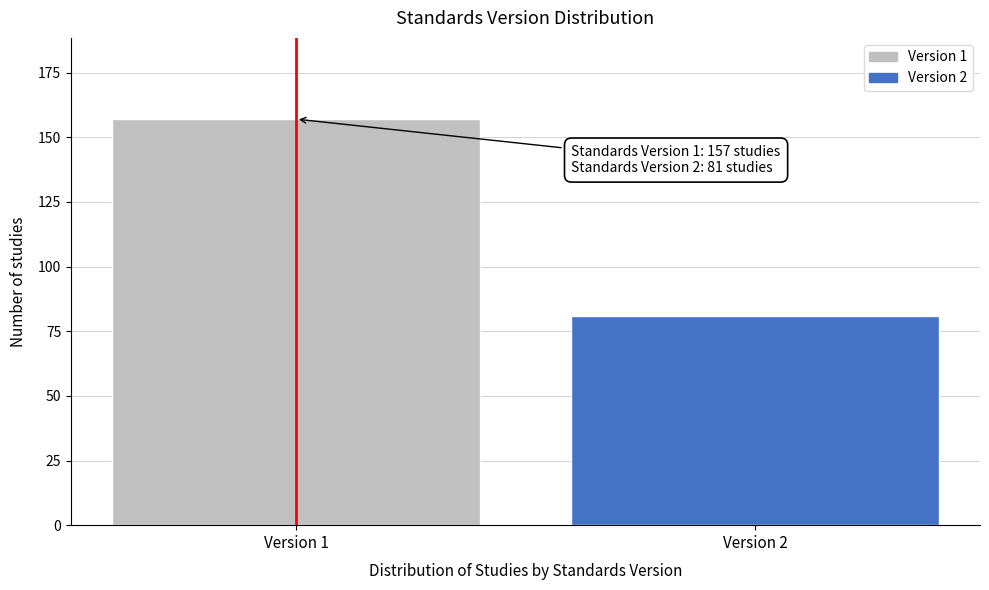

Reading left to right, extract all data points from this chart.

157	81